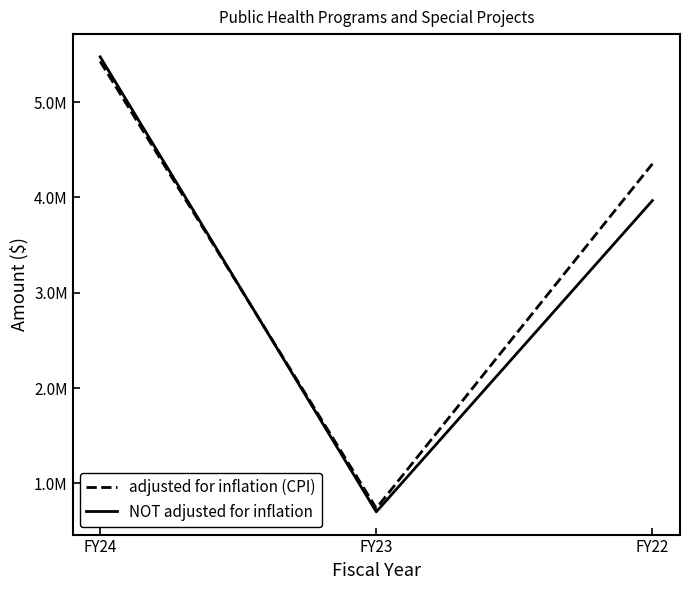

Rank the series at FY23 from lowest to highest value.

NOT adjusted for inflation, adjusted for inflation (CPI)